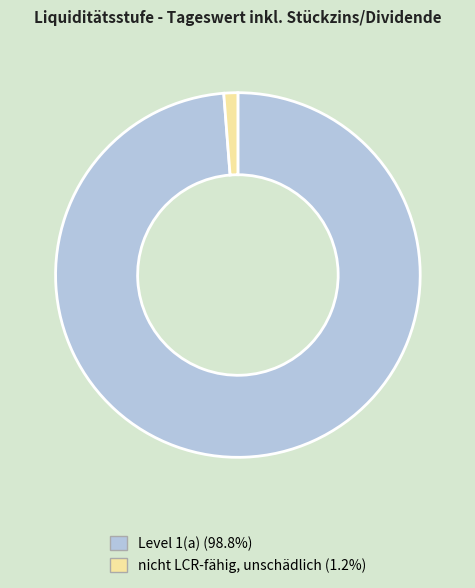

Rank the categories by value from lowest to highest.

nicht LCR-fähig, unschädlich, Level 1(a)